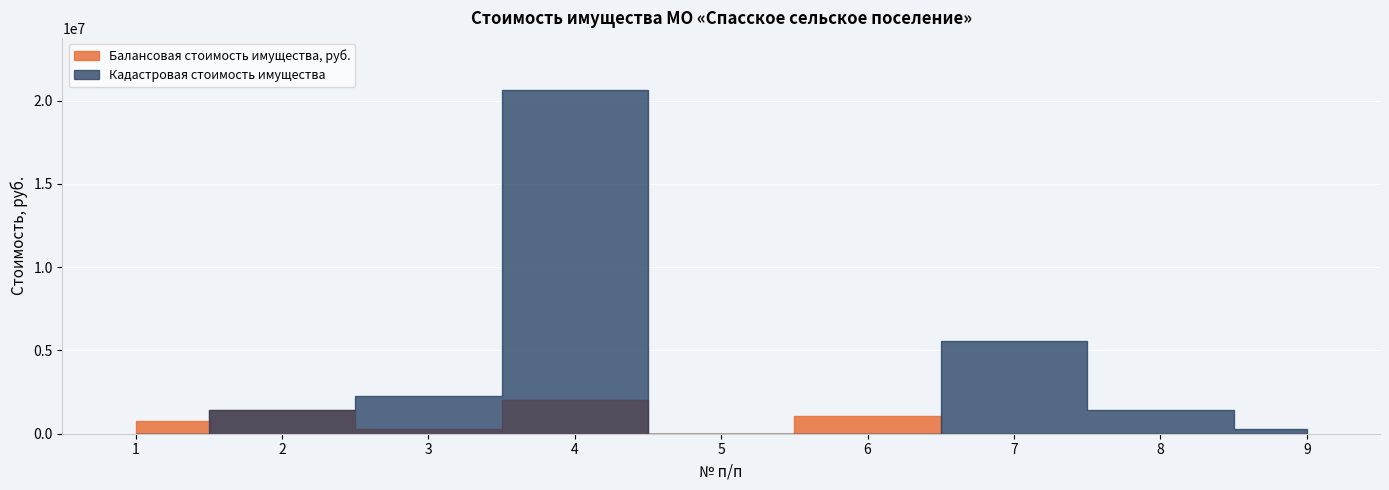

Which series has the widest spread of values?

Кадастровая стоимость имущества